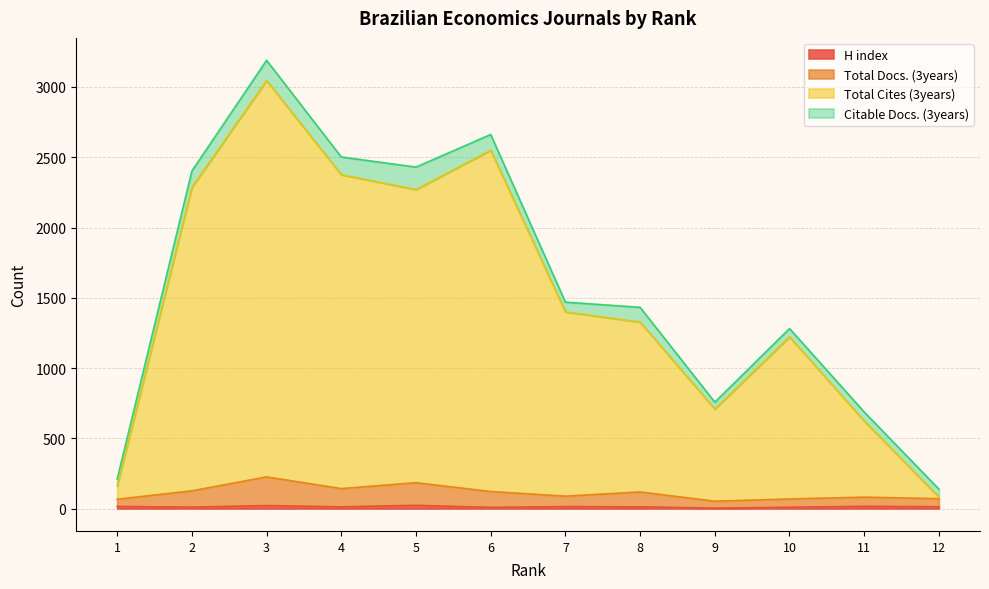

How many categories are shown in the chart?

12